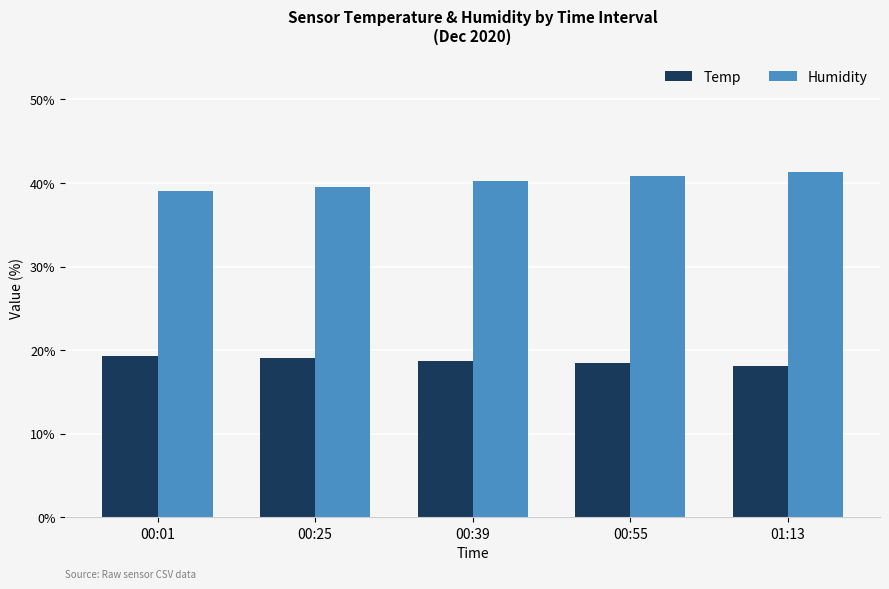

The value of Temp at 00:01 is 4.9. True or false?

False